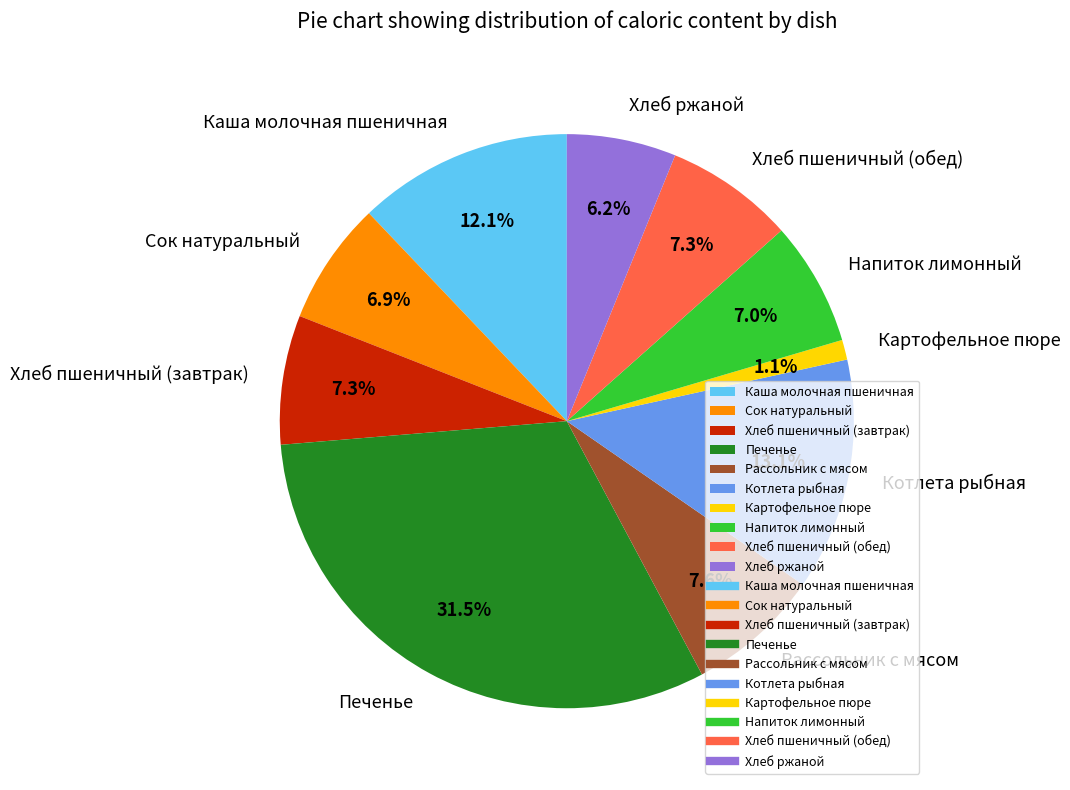

Count the number of slices in the pie.

10